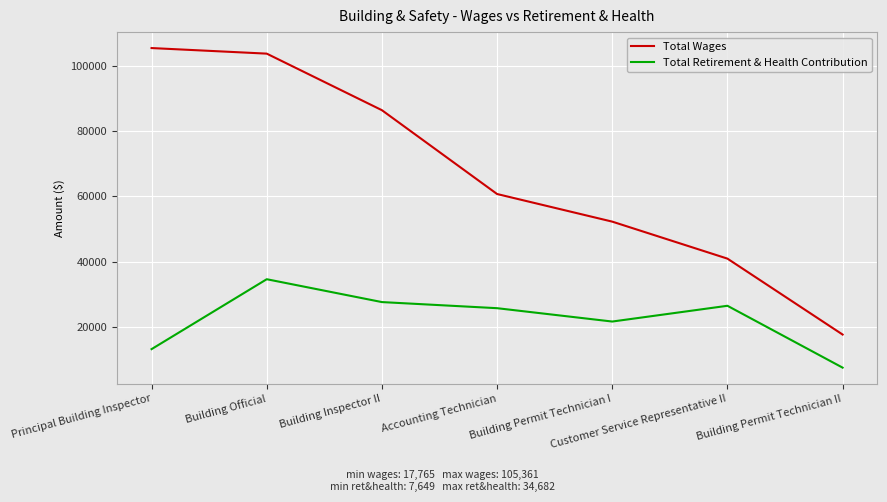

What is the approximate value of Total Retirement & Health Contribution at Building Permit Technician II, to the nearest 100?

7600